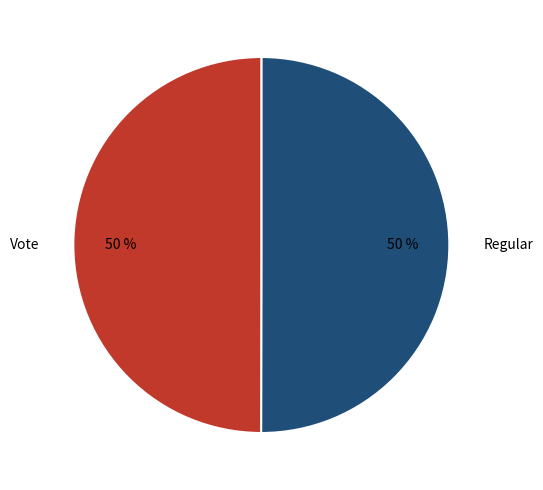

Approximately how many times larger is the value at Regular compared to Vote?

1.0